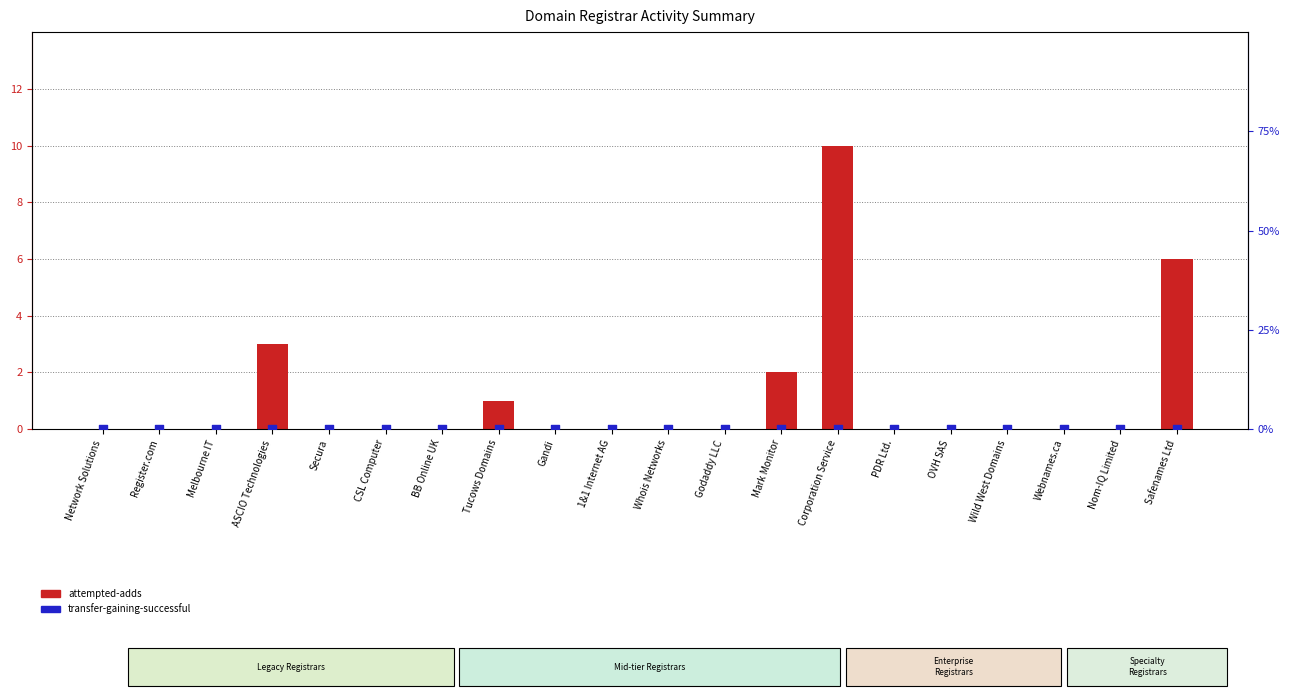

Which series reaches the maximum Y coordinate?

attempted-adds